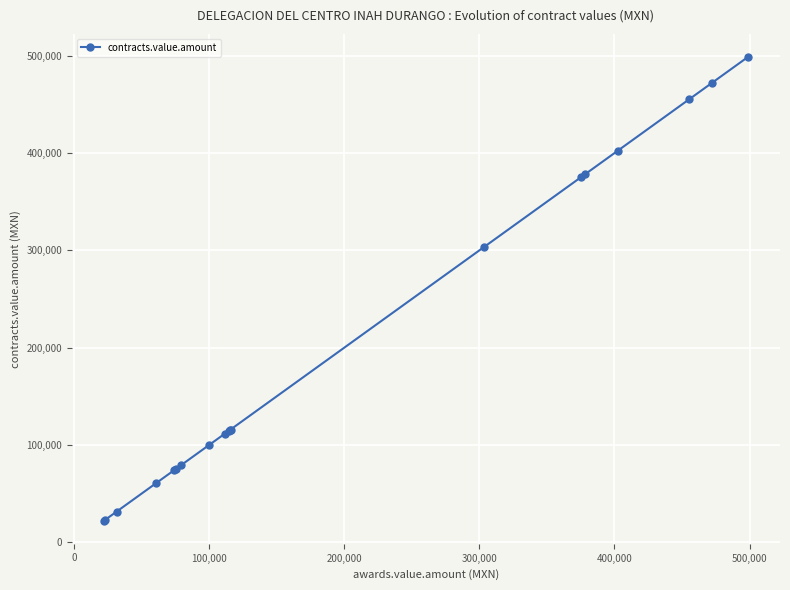

What is the smallest value displayed?

22218.0